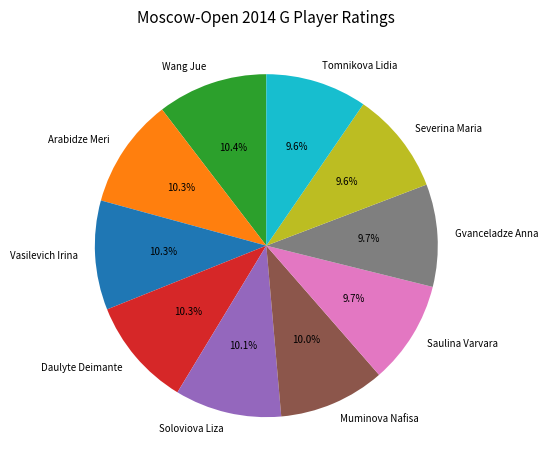

How many slices are in this pie chart?

10